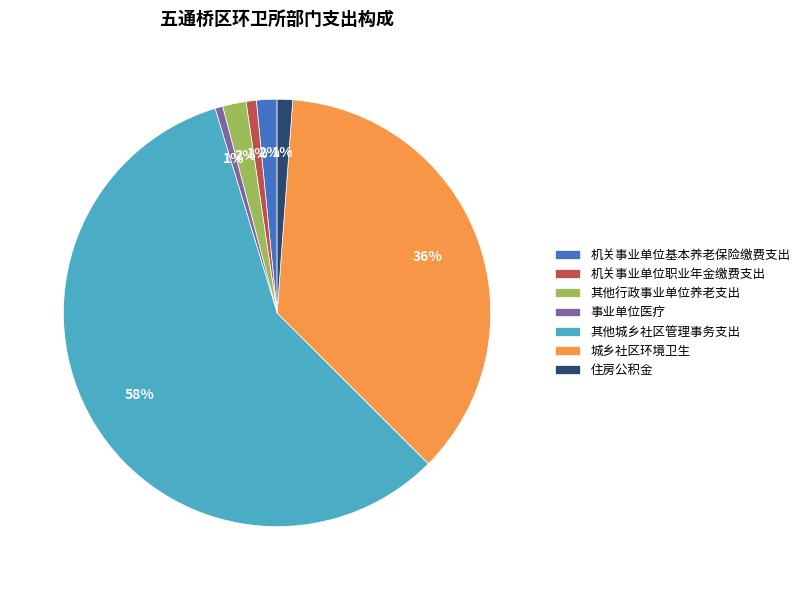

True or false: 住房公积金 accounts for 12% of the total.

False